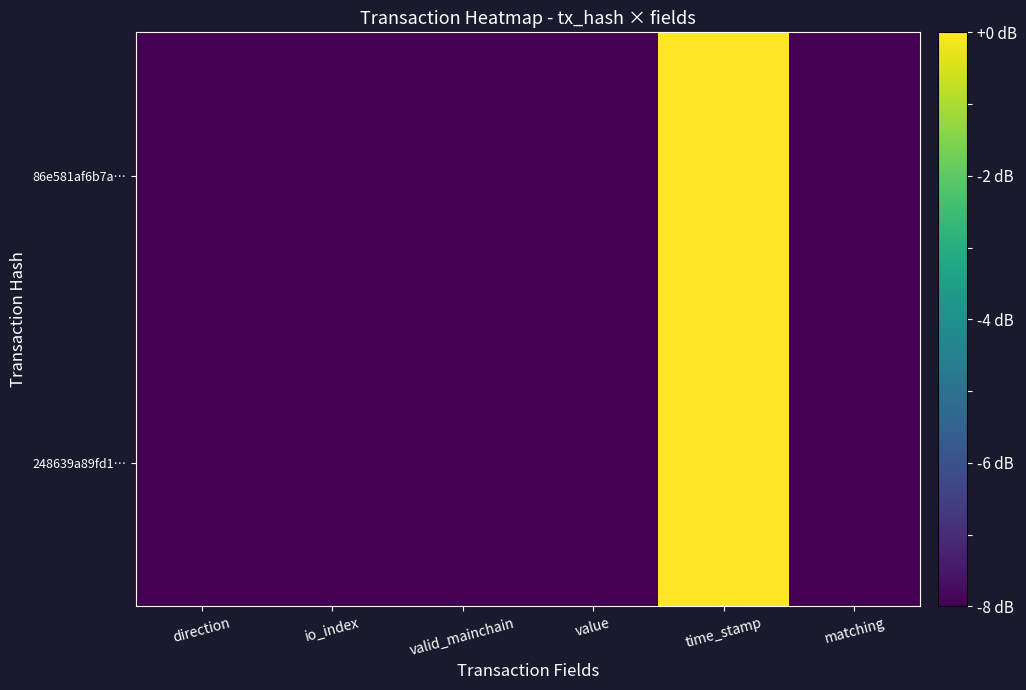

Rank the series by their maximum value, from highest to lowest.

248639a89fd1…, 86e581af6b7a…